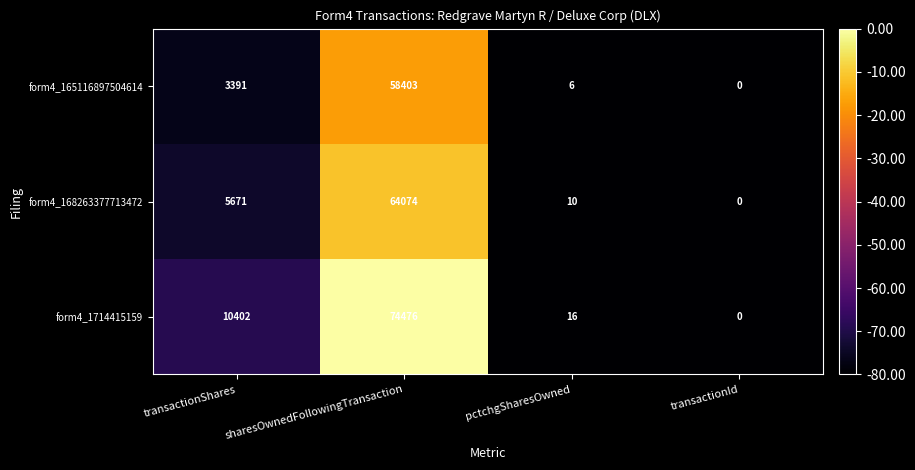

What is the spread (max minus min) of values at transactionShares?

7011